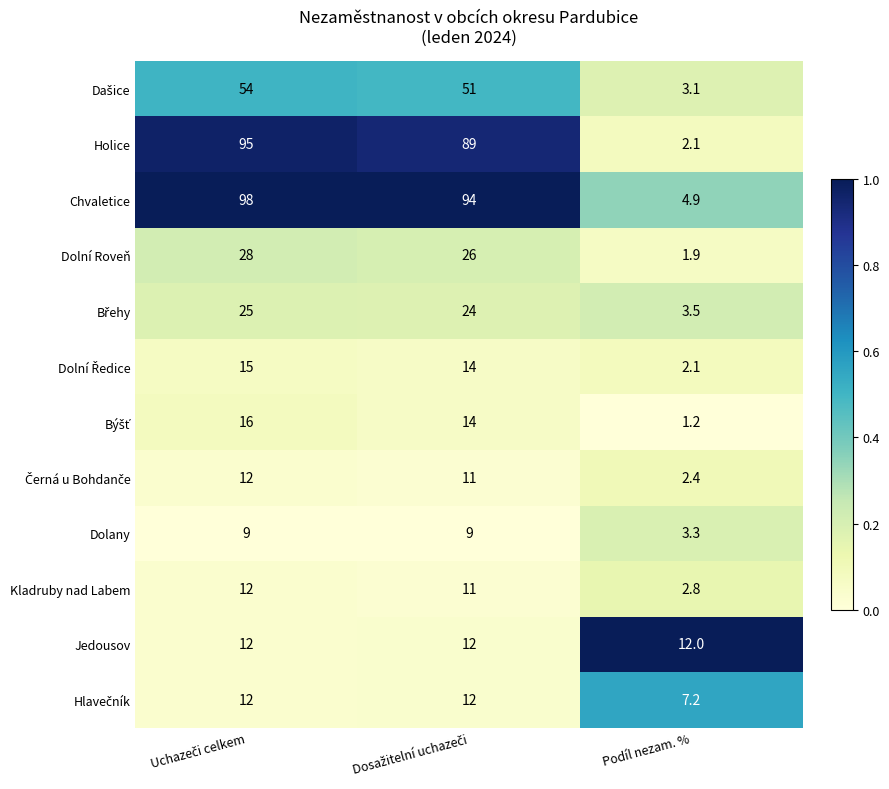

Which series has the largest total across all categories?

Chvaletice